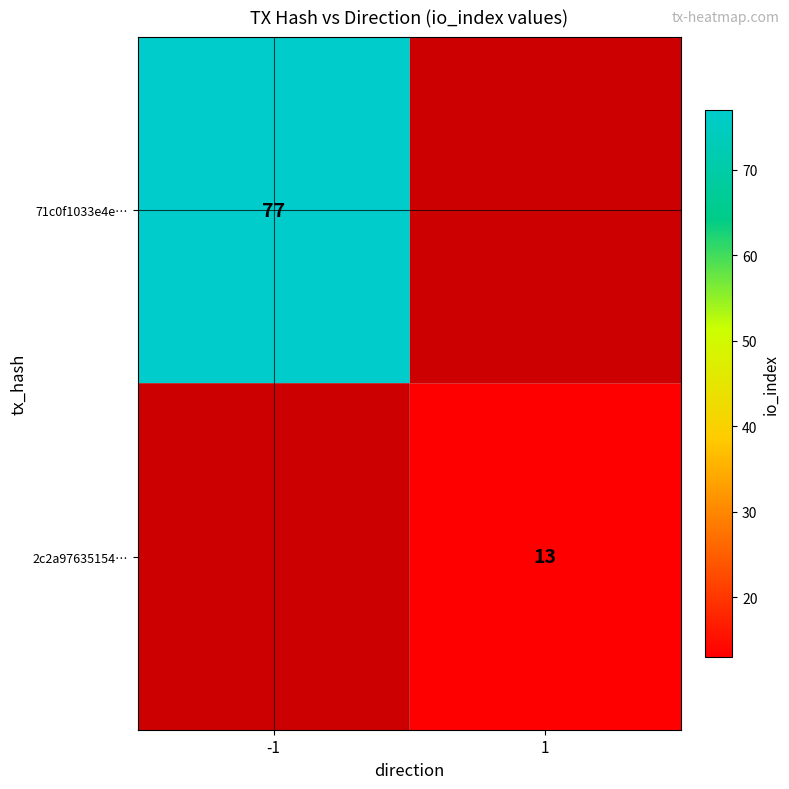

True or false: 71c0f1033e4e… has a value of 23 at -1.

False